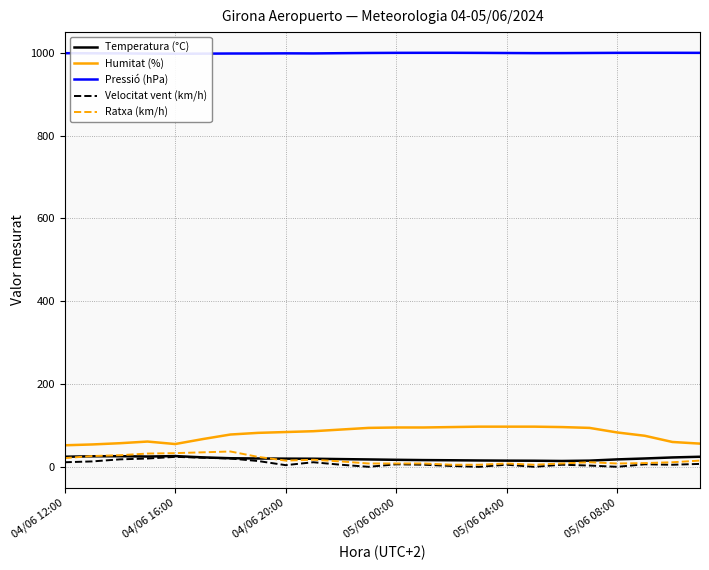

What is the sum of all Ratxa (km/h) values?

390.0